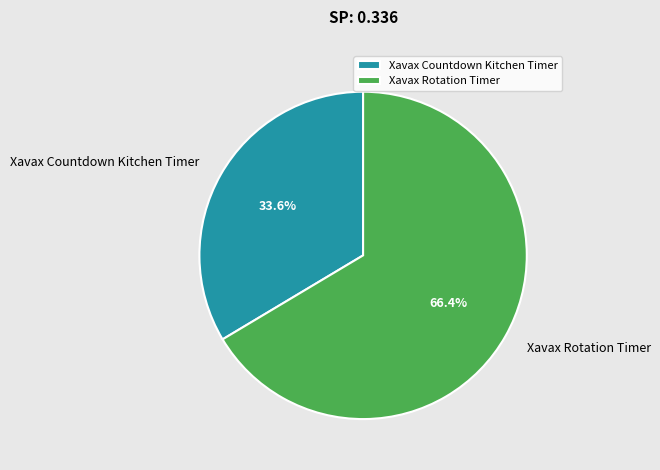

To the nearest percent, what portion does Xavax Rotation Timer represent?

66%